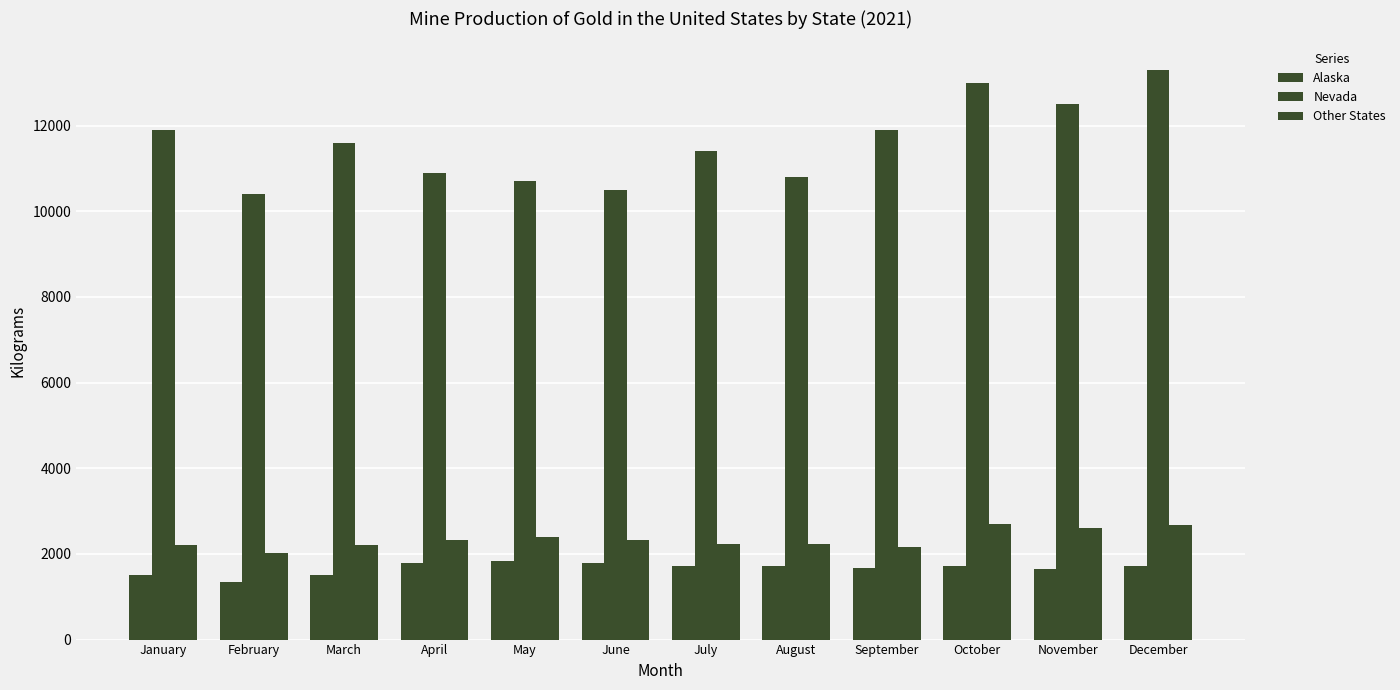

Is it true that Other States equals 3246 at May?

False